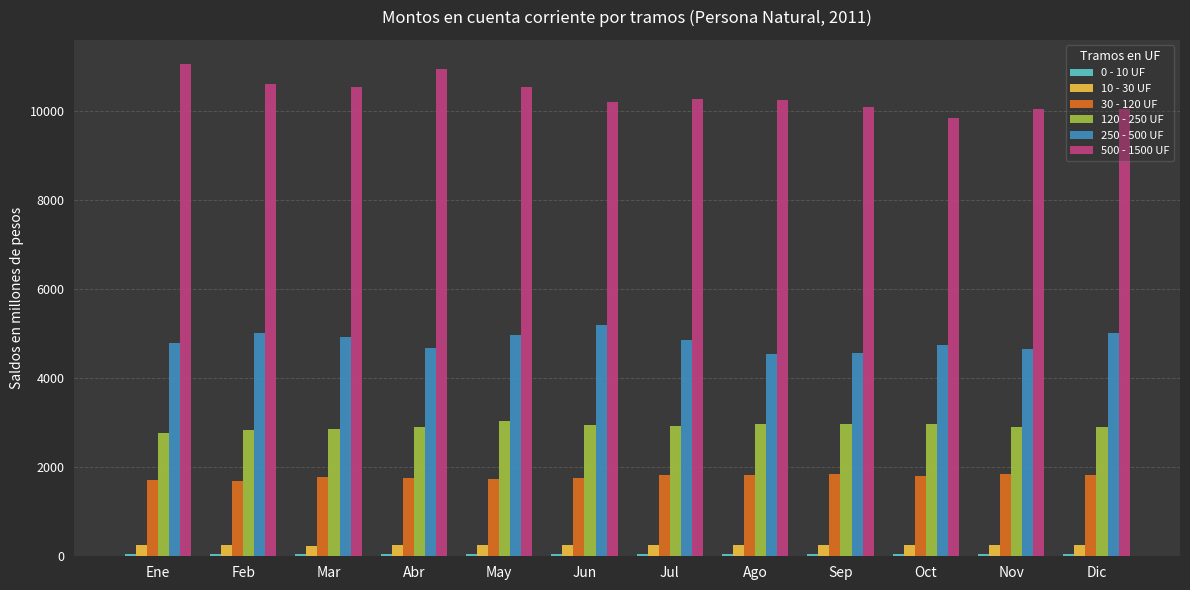

What is the sum of the 120 - 250 UF values at Feb and Abr?

5724.3